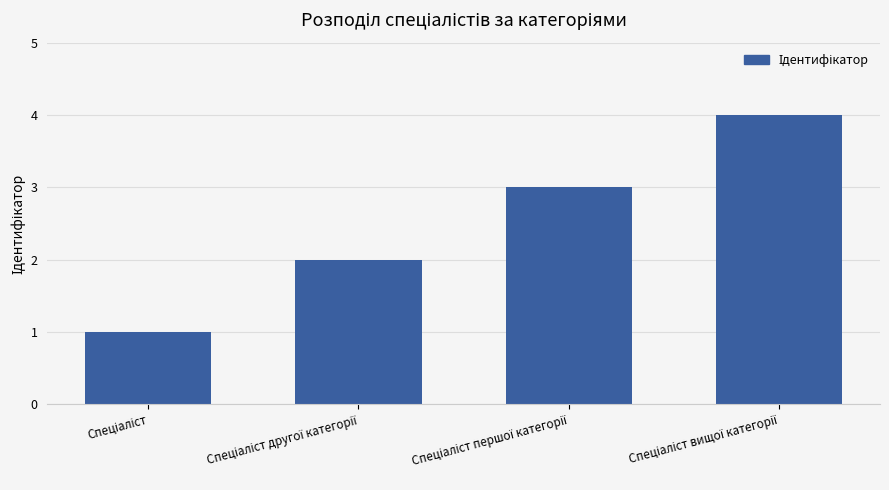

What is the maximum value shown in the chart?

4